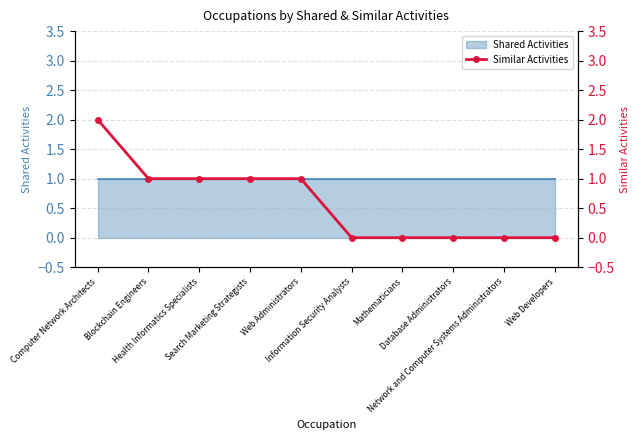

List the labels in order of value, smallest first.

Information Security Analysts, Mathematicians, Database Administrators, Network and Computer Systems Administrators, Web Developers, Blockchain Engineers, Health Informatics Specialists, Search Marketing Strategists, Web Administrators, Computer Network Architects